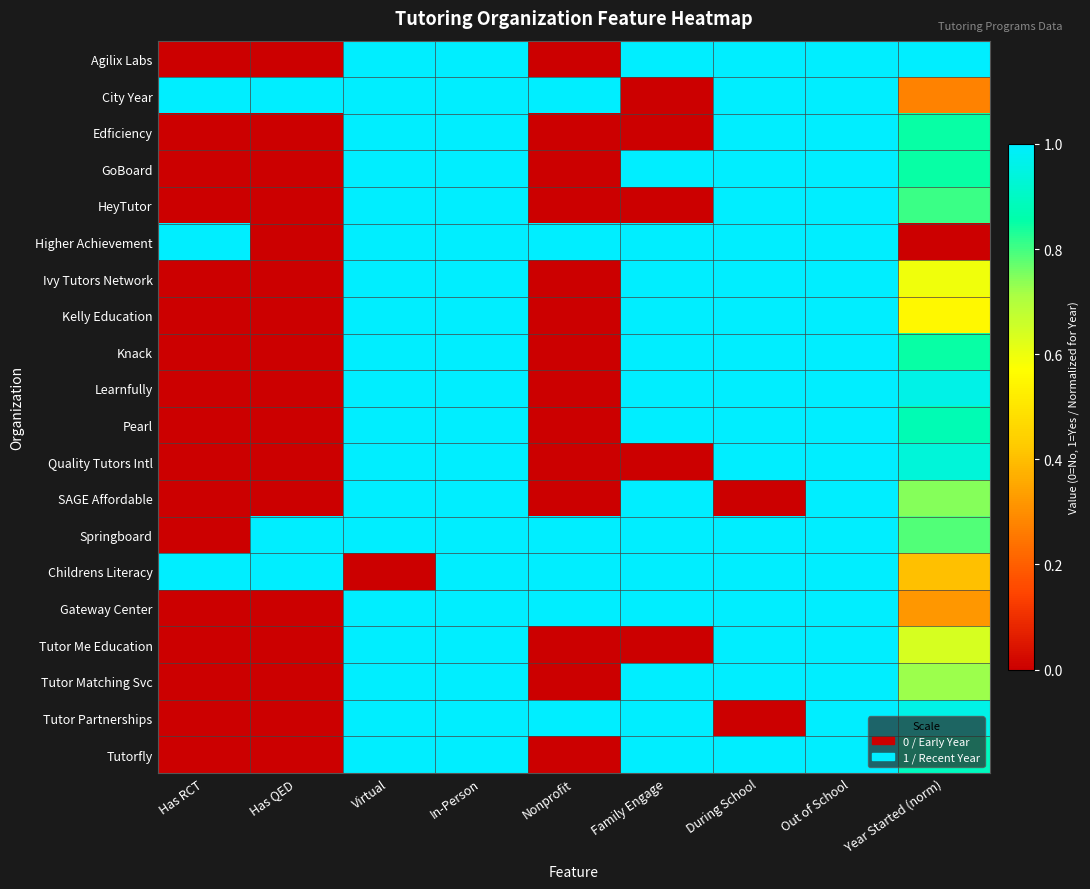

Which category has the lowest value across all series?

Has RCT